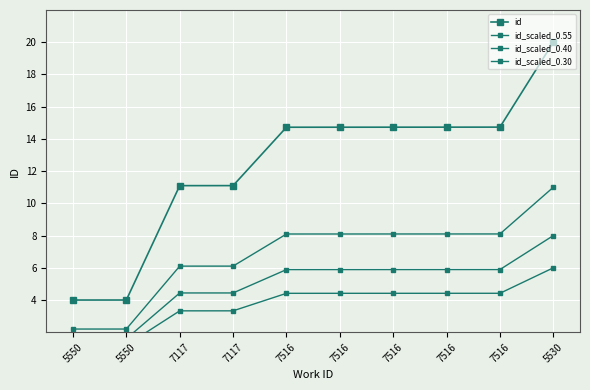

At how many categories does at least one series exceed 12?

6